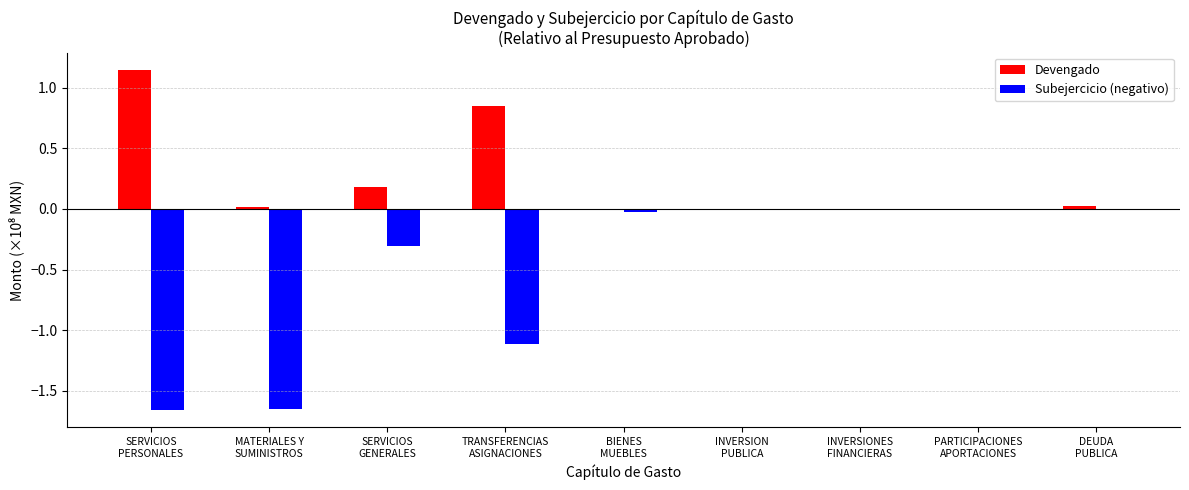

Which series has the largest total across all categories?

Devengado